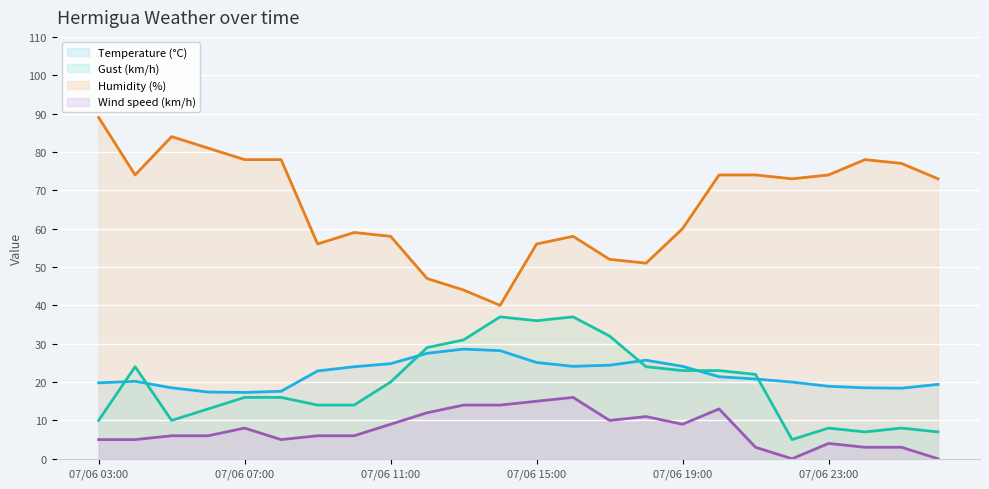

Reading left to right, list all the values displayed in this chart.

Temperature (°C): 07/06 03:00=19.8	07/06 04:00=20.2	07/06 05:00=18.5	07/06 06:00=17.4	07/06 07:00=17.3	07/06 08:00=17.6	07/06 09:00=22.9	07/06 10:00=24.0	07/06 11:00=24.8	07/06 12:00=27.5	07/06 13:00=28.6	07/06 14:00=28.2	07/06 15:00=25.1	07/06 16:00=24.1	07/06 17:00=24.4	07/06 18:00=25.7	07/06 19:00=24.1	07/06 20:00=21.4	07/06 21:00=20.8	07/06 22:00=20.0	07/06 23:00=18.9	08/06 00:00=18.5	08/06 01:00=18.4	08/06 02:00=19.4
Gust (km/h): 07/06 03:00=10.0	07/06 04:00=24.0	07/06 05:00=10.0	07/06 06:00=13.0	07/06 07:00=16.0	07/06 08:00=16.0	07/06 09:00=14.0	07/06 10:00=14.0	07/06 11:00=20.0	07/06 12:00=29.0	07/06 13:00=31.0	07/06 14:00=37.0	07/06 15:00=36.0	07/06 16:00=37.0	07/06 17:00=32.0	07/06 18:00=24.0	07/06 19:00=23.0	07/06 20:00=23.0	07/06 21:00=22.0	07/06 22:00=5.0	07/06 23:00=8.0	08/06 00:00=7.0	08/06 01:00=8.0	08/06 02:00=7.0
Humidity (%): 07/06 03:00=89.0	07/06 04:00=74.0	07/06 05:00=84.0	07/06 06:00=81.0	07/06 07:00=78.0	07/06 08:00=78.0	07/06 09:00=56.0	07/06 10:00=59.0	07/06 11:00=58.0	07/06 12:00=47.0	07/06 13:00=44.0	07/06 14:00=40.0	07/06 15:00=56.0	07/06 16:00=58.0	07/06 17:00=52.0	07/06 18:00=51.0	07/06 19:00=60.0	07/06 20:00=74.0	07/06 21:00=74.0	07/06 22:00=73.0	07/06 23:00=74.0	08/06 00:00=78.0	08/06 01:00=77.0	08/06 02:00=73.0
Wind speed (km/h): 07/06 03:00=5.0	07/06 04:00=5.0	07/06 05:00=6.0	07/06 06:00=6.0	07/06 07:00=8.0	07/06 08:00=5.0	07/06 09:00=6.0	07/06 10:00=6.0	07/06 11:00=9.0	07/06 12:00=12.0	07/06 13:00=14.0	07/06 14:00=14.0	07/06 15:00=15.0	07/06 16:00=16.0	07/06 17:00=10.0	07/06 18:00=11.0	07/06 19:00=9.0	07/06 20:00=13.0	07/06 21:00=3.0	07/06 22:00=0.0	07/06 23:00=4.0	08/06 00:00=3.0	08/06 01:00=3.0	08/06 02:00=0.0